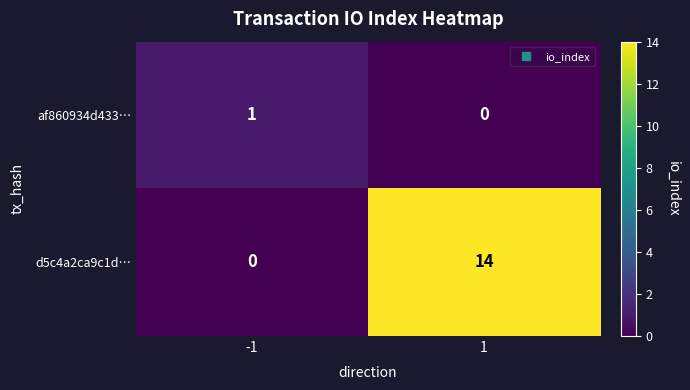

How many data points does each series have?

2